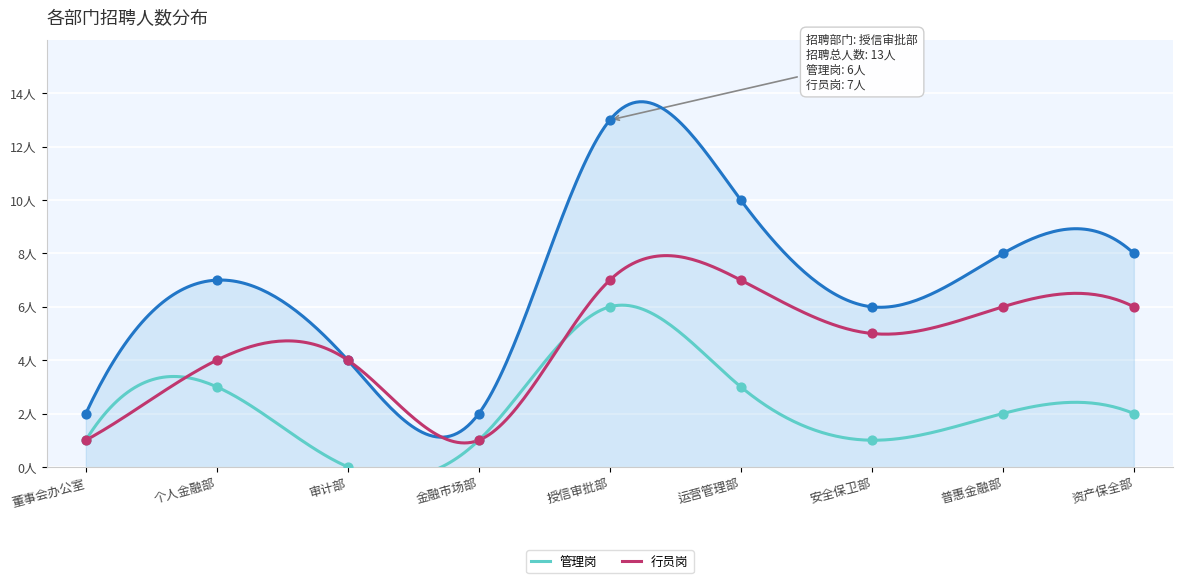

What is the change in value from 个人金融部 to 授信审批部?

+6